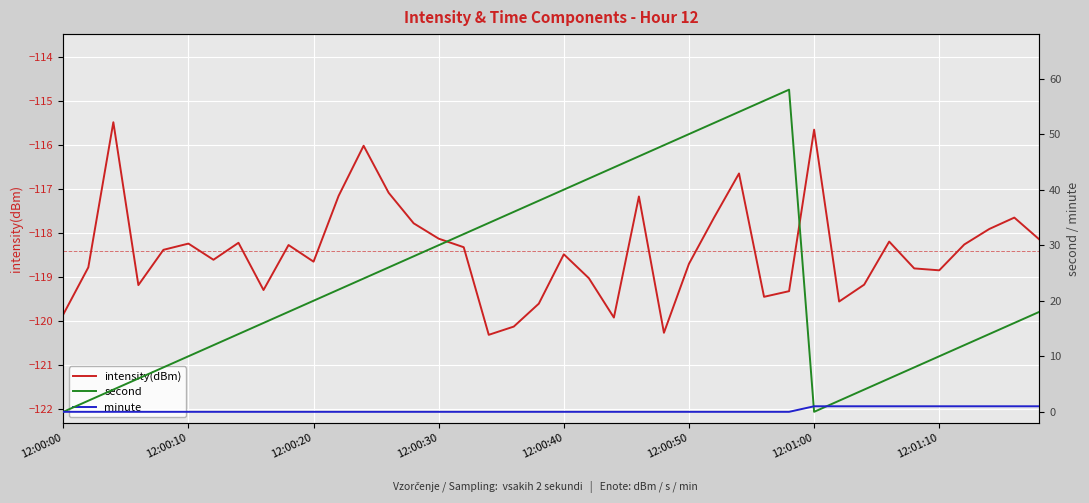

What is the lowest value of the intensity(dBm) series?

-120.3